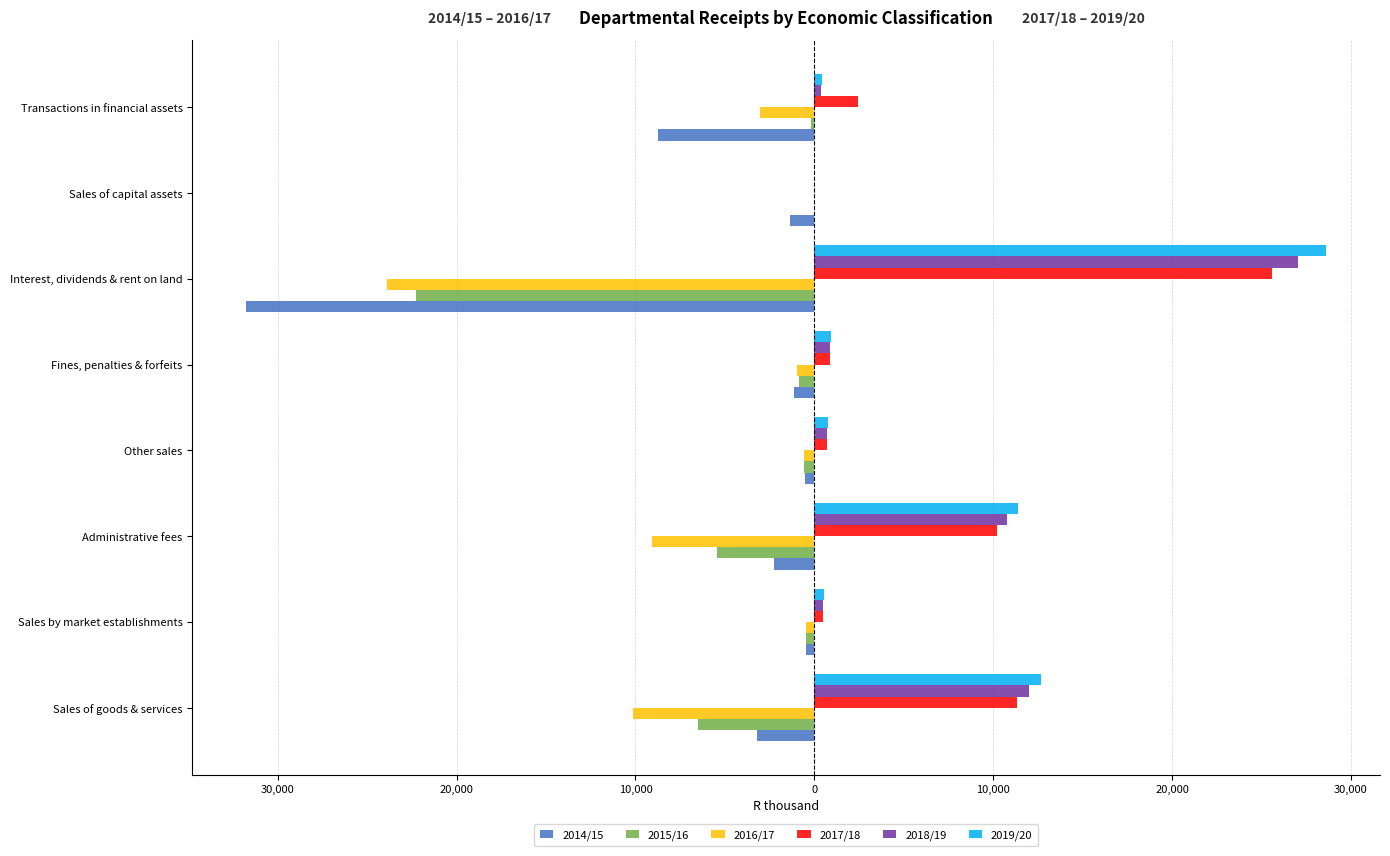

What are all the series names shown in the legend?

2014/15, 2015/16, 2016/17, 2017/18, 2018/19, 2019/20